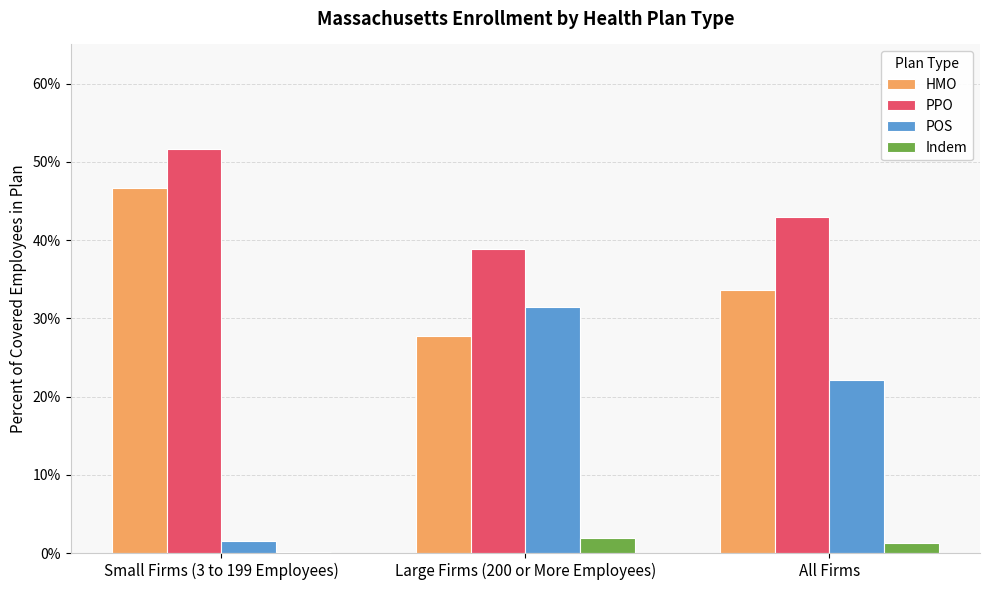

What are all the series names shown in the legend?

HMO, PPO, POS, Indem